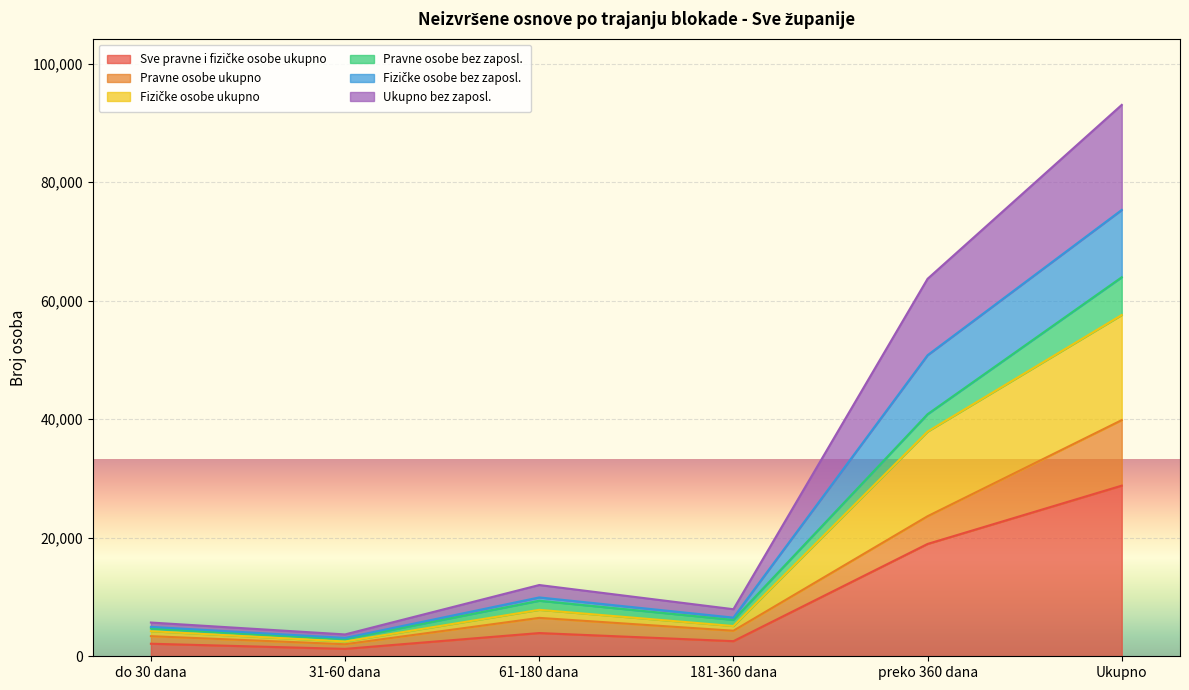

Does the chart display data point markers on the line(s)?

No